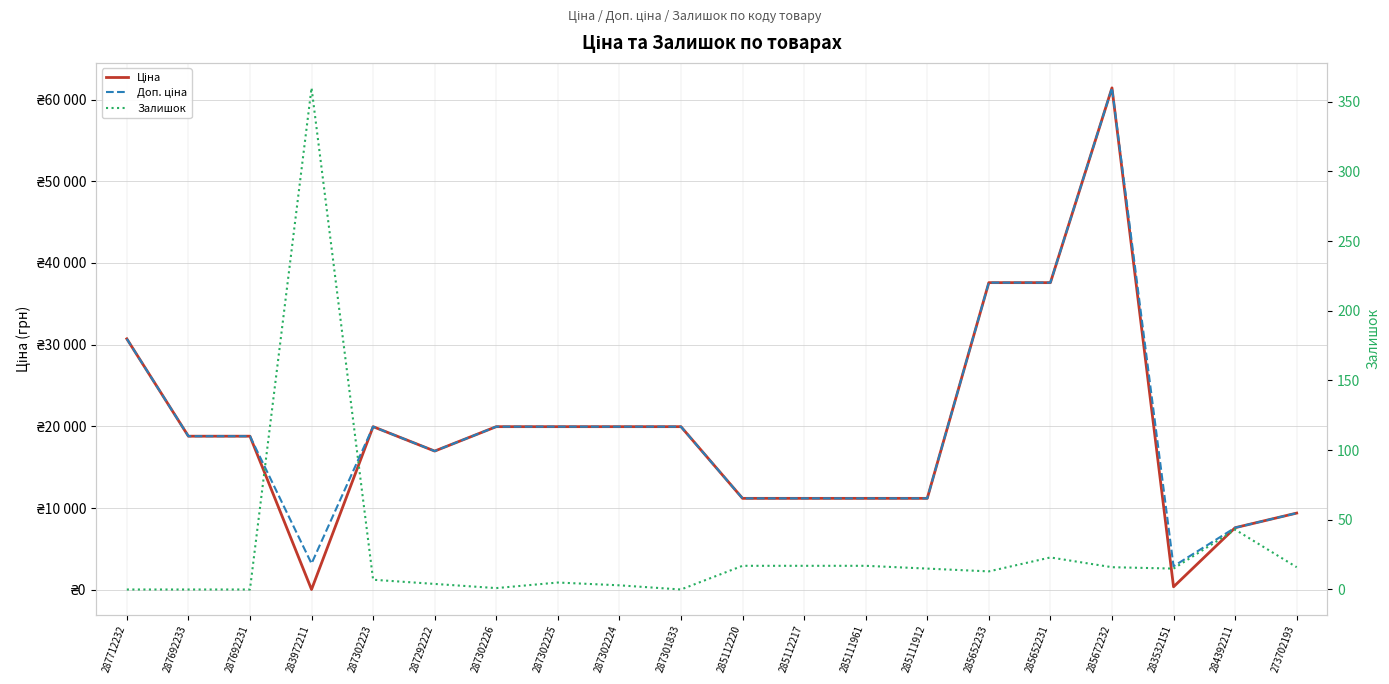

Which series changed the most between 287301833 and 285111961?

Ціна